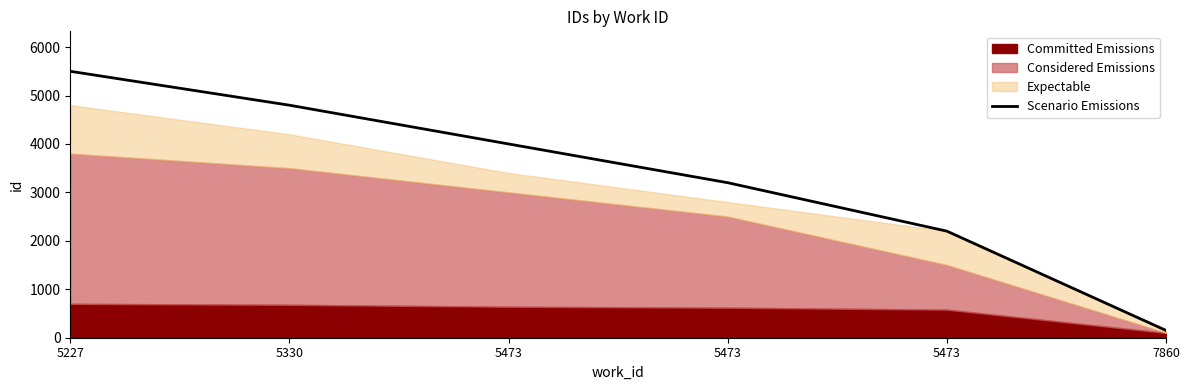

Rank the categories by value from lowest to highest.

7860, 5473, 5473, 5473, 5330, 5227